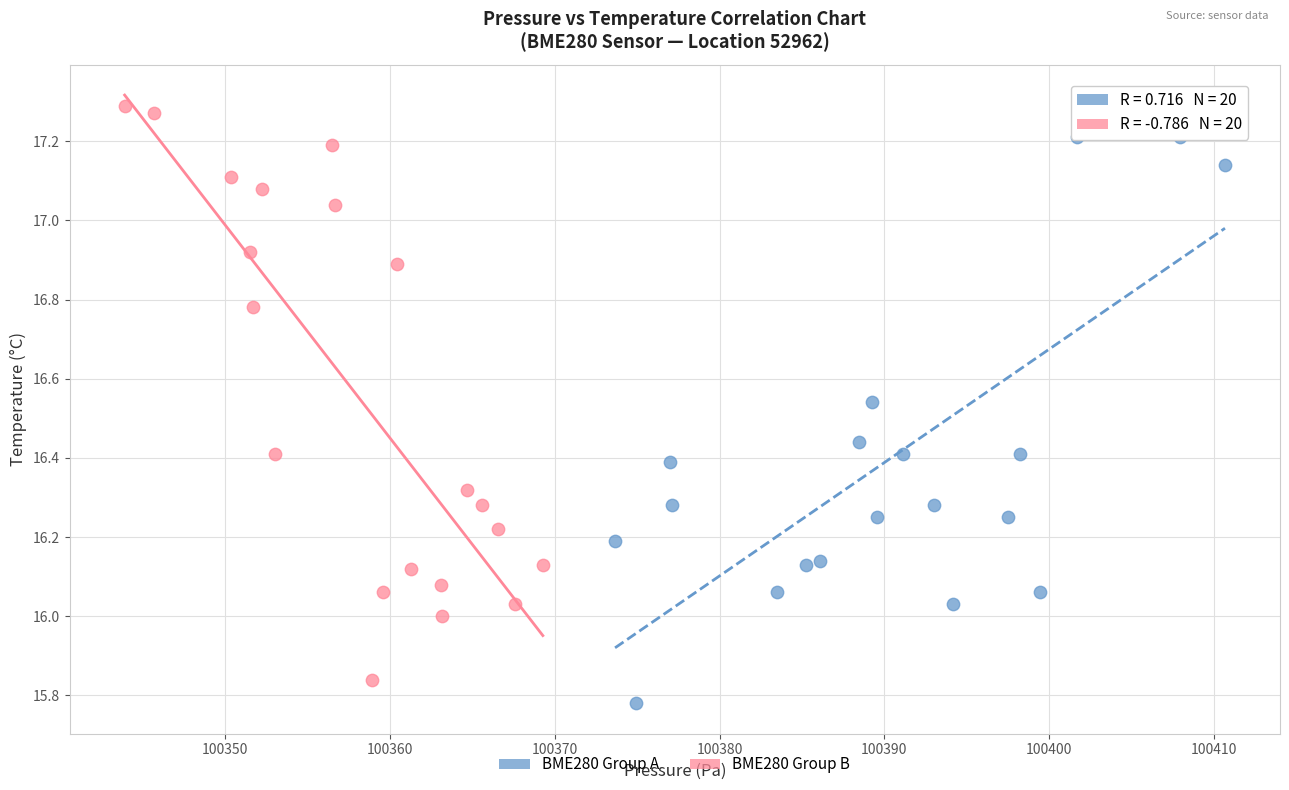

What are all the series names shown in the legend?

BME280 Group A, BME280 Group B